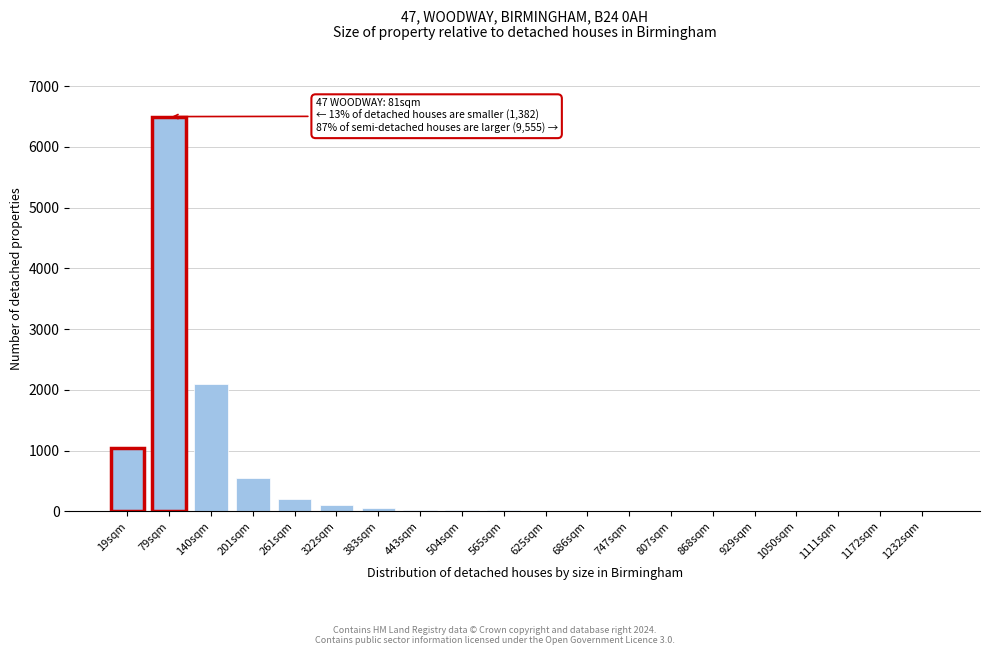

The value at 19sqm is 1050. True or false?

True